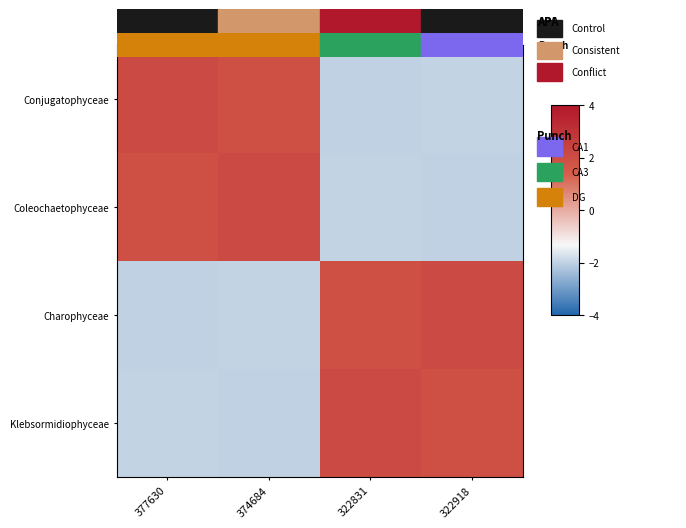

What is the smallest value displayed?

-2.0